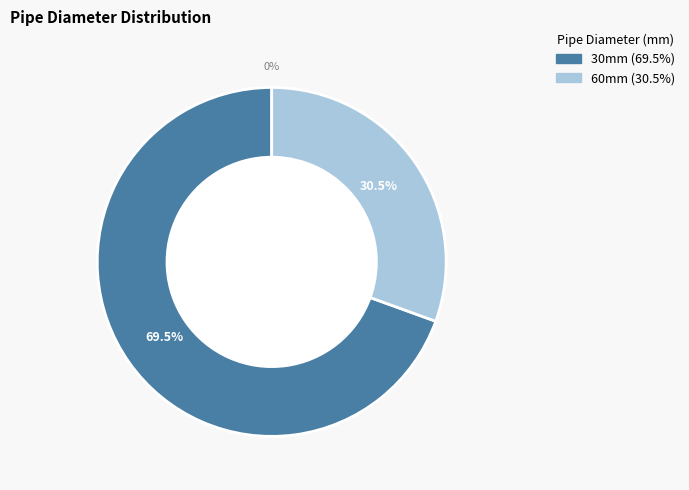

True or false: 60 accounts for 42% of the total.

False